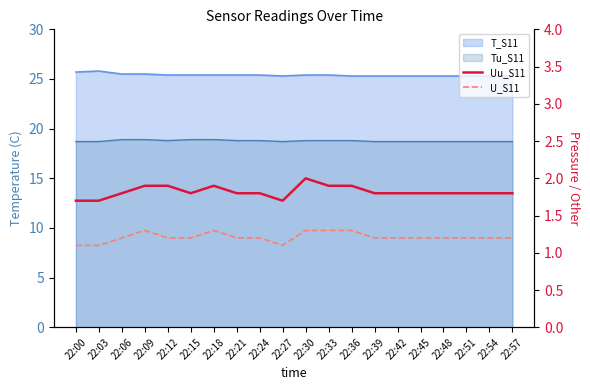

Count the U_S11 values in the range 1 to 2.

20